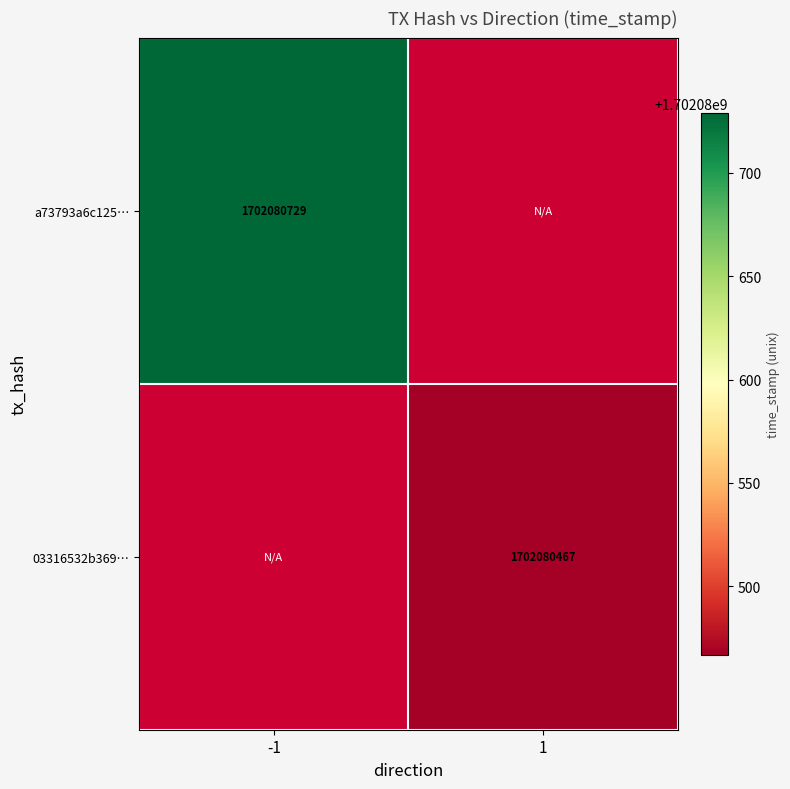

Which label corresponds to the largest value in the chart?

-1